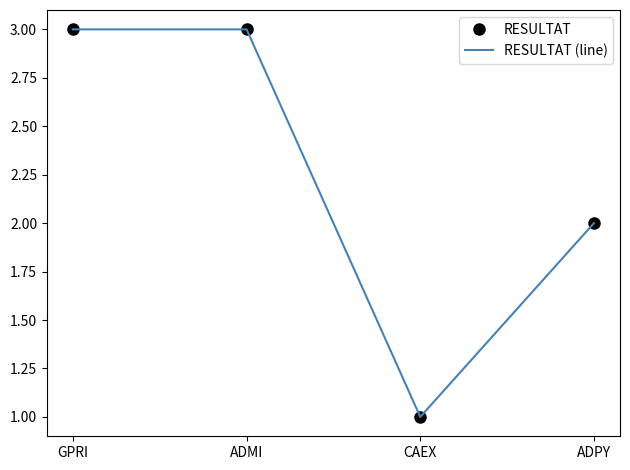

List the labels in order of RESULTAT value, largest first.

GPRI, ADMI, ADPY, CAEX